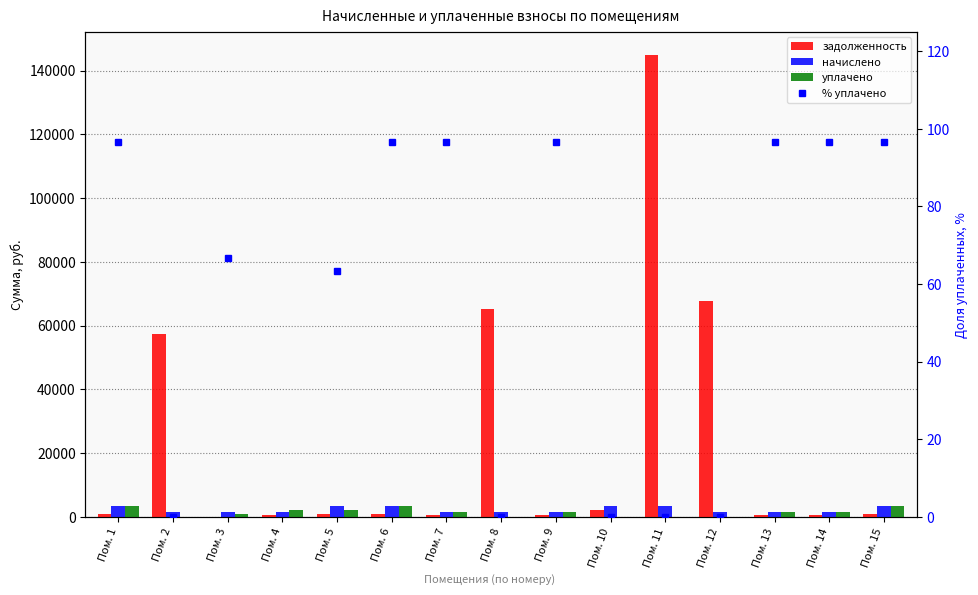

At which category does the chart reach its peak across all series?

Пом. 11